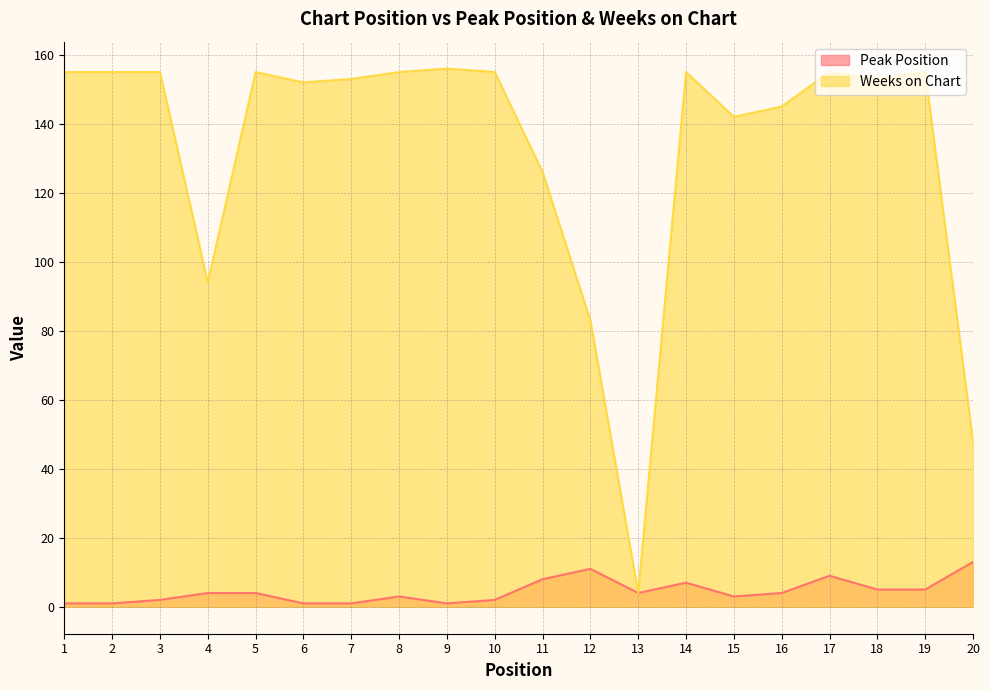

The value of Weeks on Chart at 17 is 155. True or false?

True